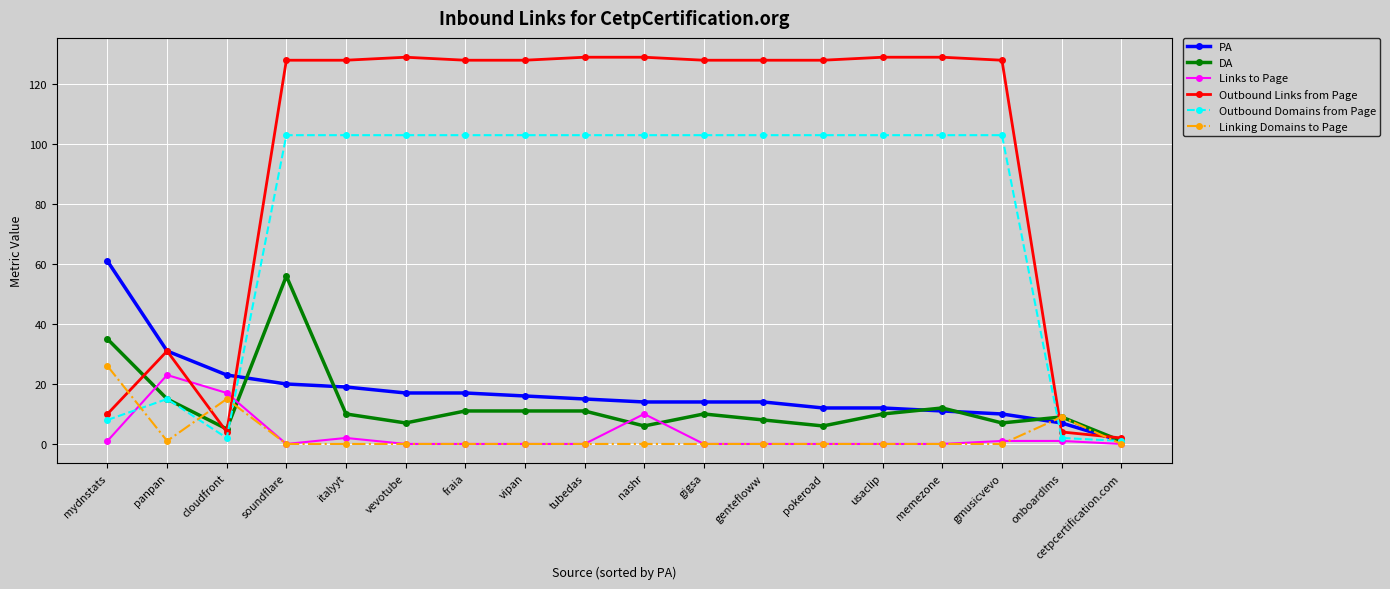

How many lines are shown in the chart?

6